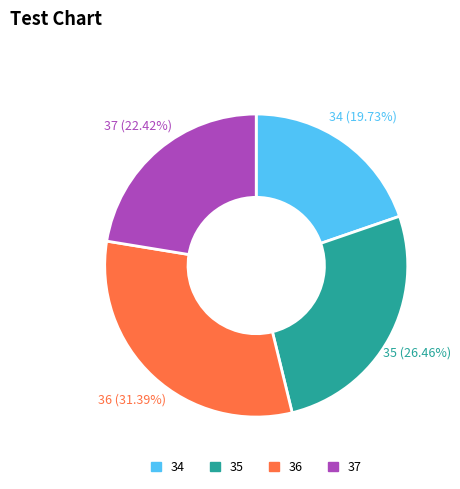

Rank the categories by value from lowest to highest.

34, 37, 35, 36